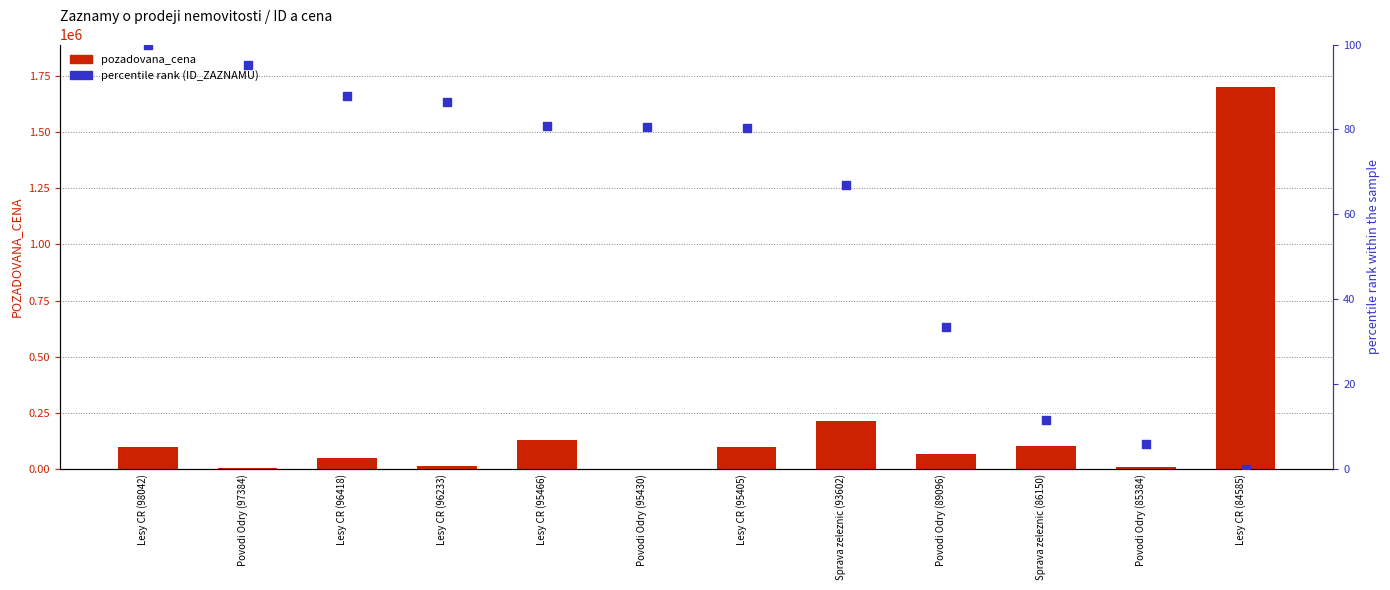

Is the value of percentile rank (ID_ZAZNAMU) at Lesy CR (96233) greater than the value of pozadovana_cena at Lesy CR (95405)?

No